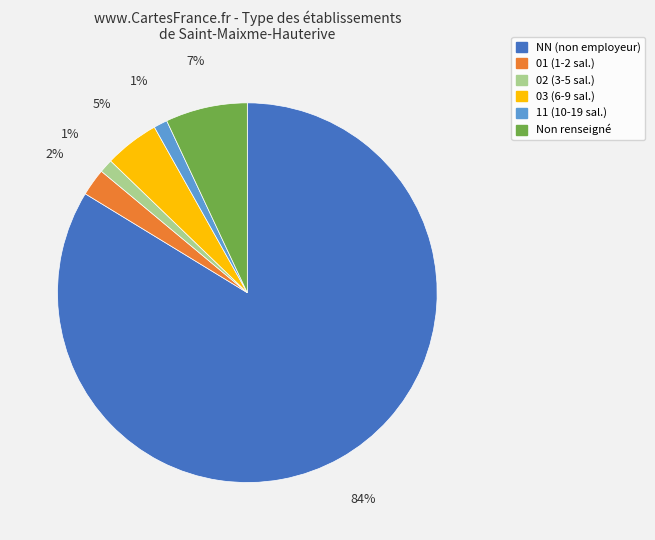

Does any single category account for the majority?

Yes